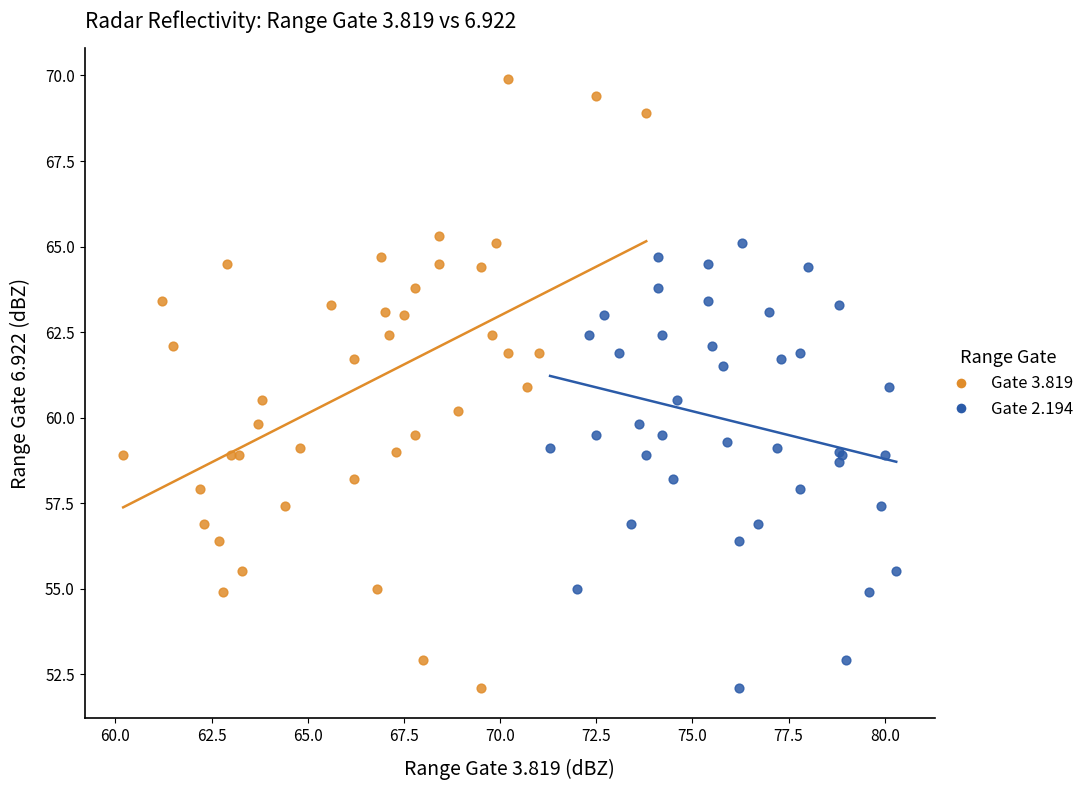

Which series reaches the maximum Y coordinate?

Gate 3.819